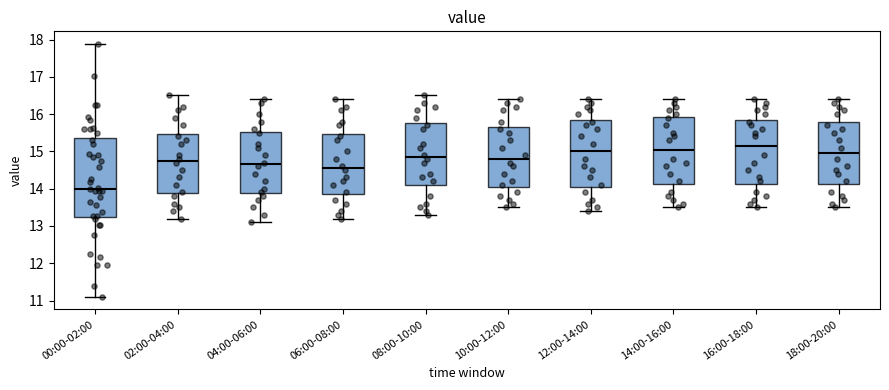

Reading left to right, read every box against the y-axis: the position of its median line, the range the box covers, and the ends of its whiskers. The values are not printed on the chart, so give them approximately, as read against the axis.

00:00-02:00: median 14.0, box 13.2 to 15.4, whiskers 11.1 to 17.9
02:00-04:00: median 14.8, box 13.9 to 15.5, whiskers 13.2 to 16.5
04:00-06:00: median 14.7, box 13.9 to 15.5, whiskers 13.1 to 16.4
06:00-08:00: median 14.6, box 13.9 to 15.5, whiskers 13.2 to 16.4
08:00-10:00: median 14.9, box 14.1 to 15.8, whiskers 13.3 to 16.5
10:00-12:00: median 14.8, box 14.1 to 15.7, whiskers 13.5 to 16.4
12:00-14:00: median 15.0, box 14.1 to 15.9, whiskers 13.4 to 16.4
14:00-16:00: median 15.1, box 14.1 to 15.9, whiskers 13.5 to 16.4
16:00-18:00: median 15.2, box 14.1 to 15.9, whiskers 13.5 to 16.4
18:00-20:00: median 15.0, box 14.1 to 15.8, whiskers 13.5 to 16.4